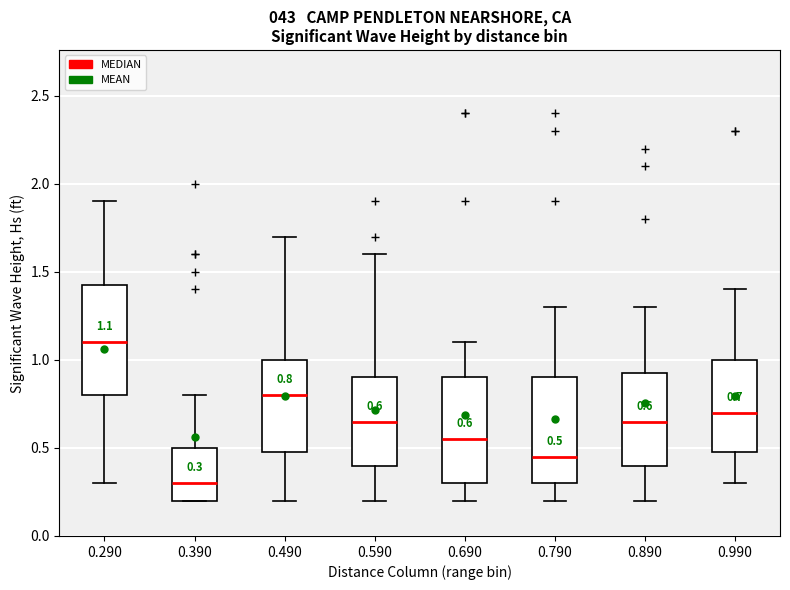

Which box has the highest median line?

0.290